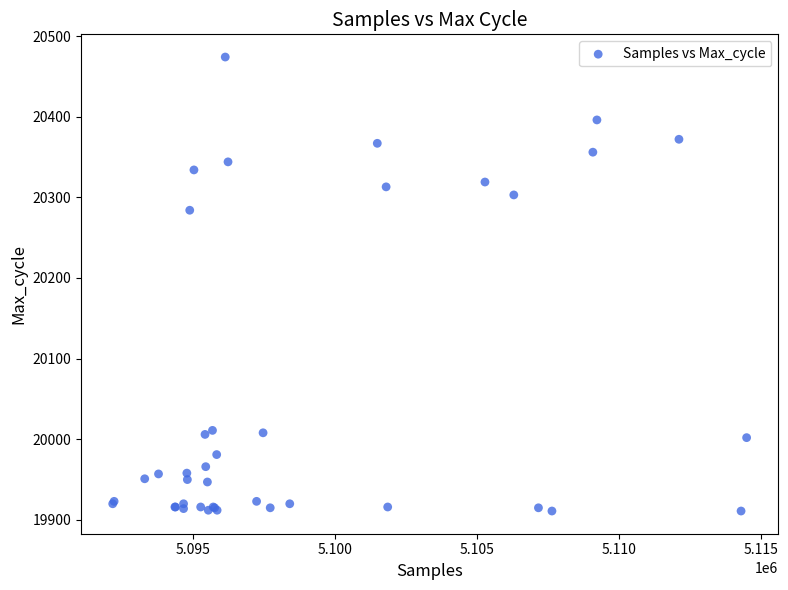

What Y value in the scatter plot is closest to 20192?

20284